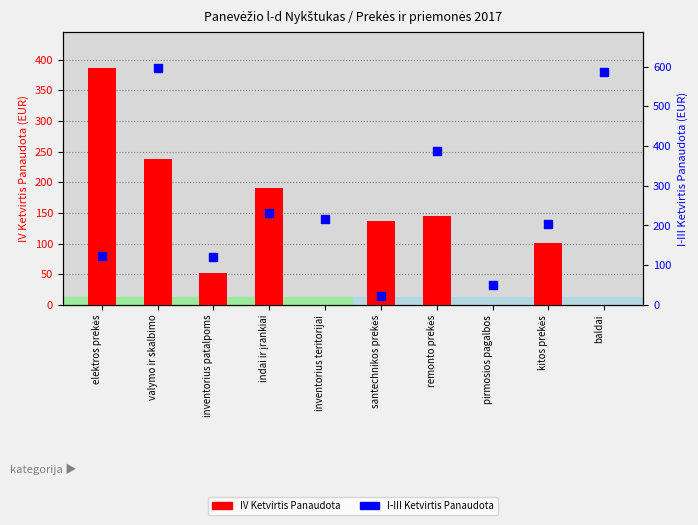

What are all the series names shown in the legend?

IV Ketvirtis Panaudota, I-III Ketvirtis Panaudota